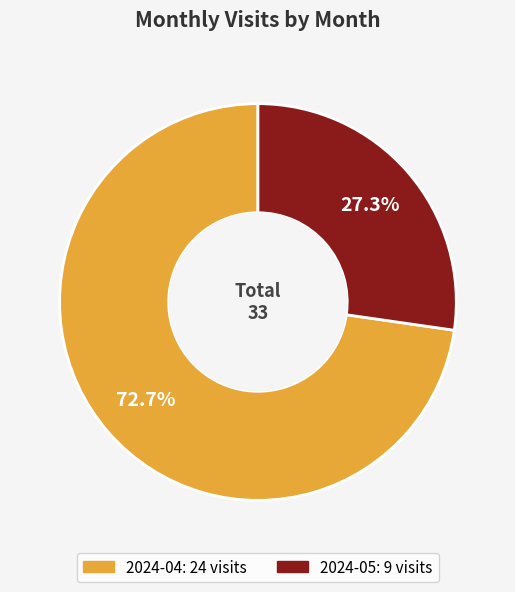

How many slices are in this pie chart?

2